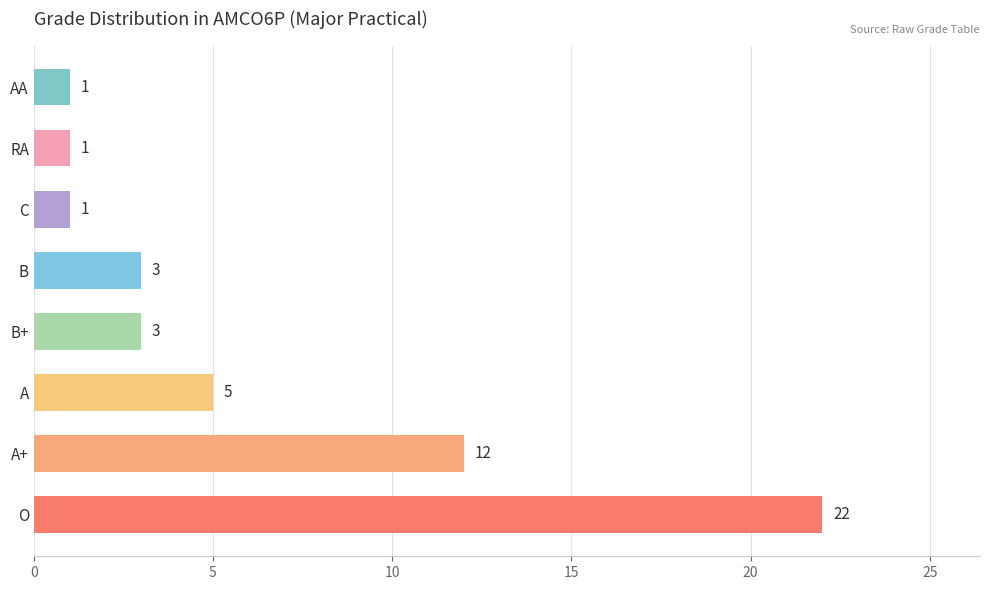

What is the ratio of the value at O to the value at AA?

22.0